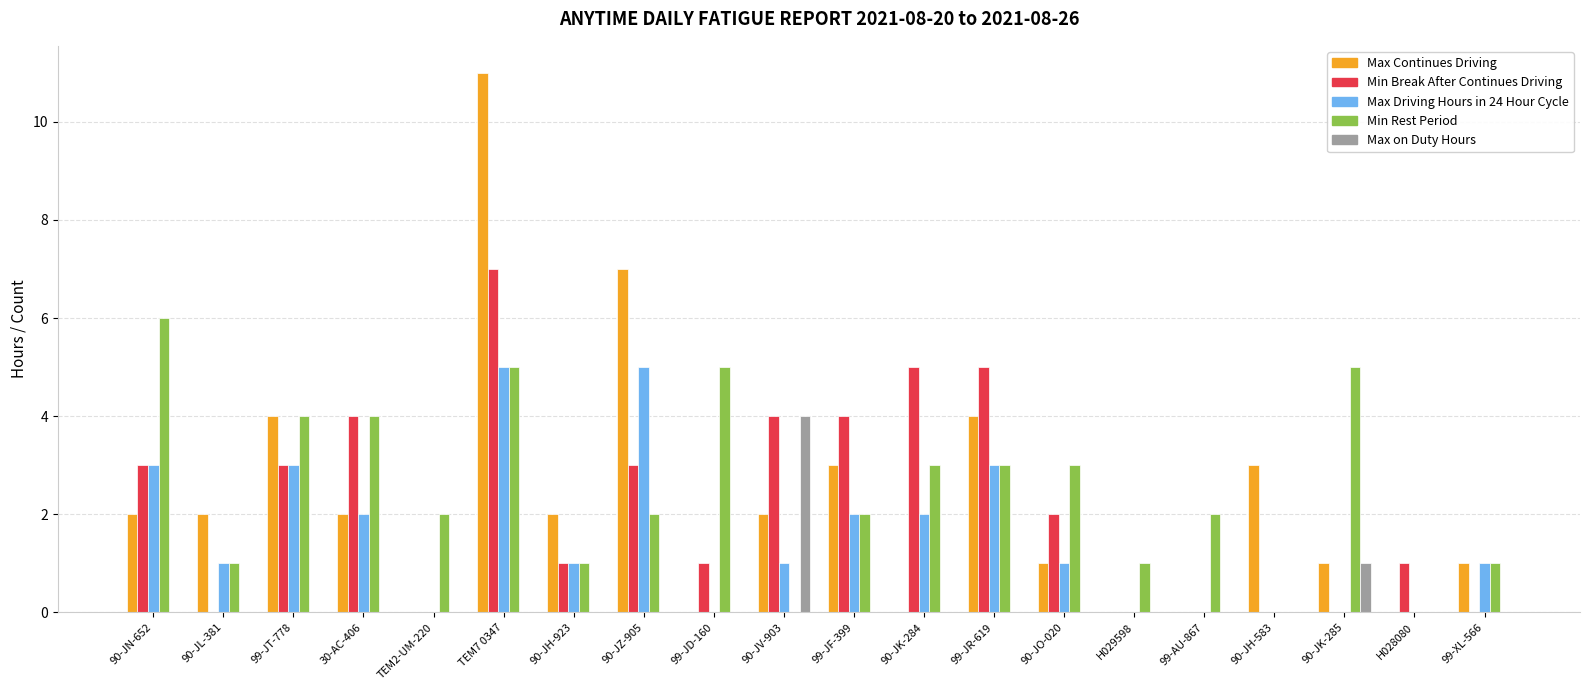

Where does the Max Driving Hours in 24 Hour Cycle series first go above 1?

90-JN-652